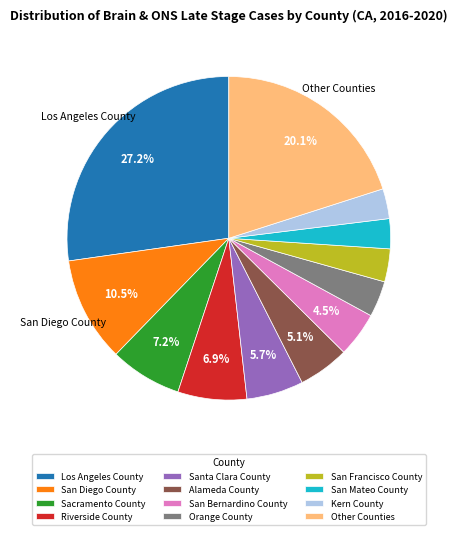

To the nearest percent, what is the difference between the largest and smallest slice percentages?

24%